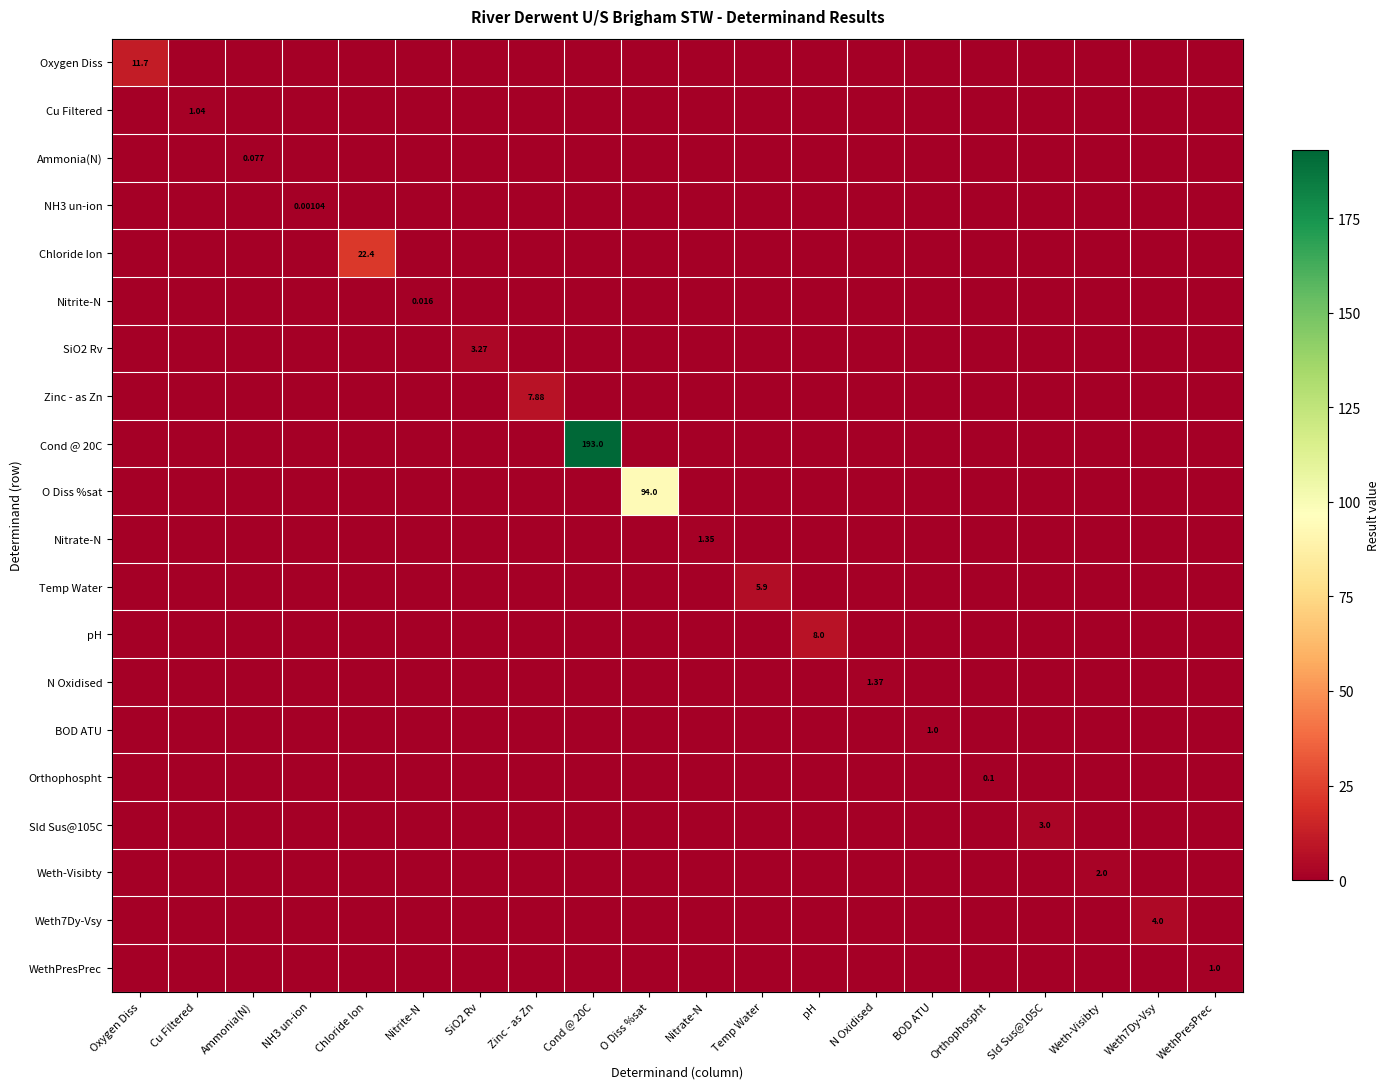

How many Ammonia(N) values are between 0 and 1?

20